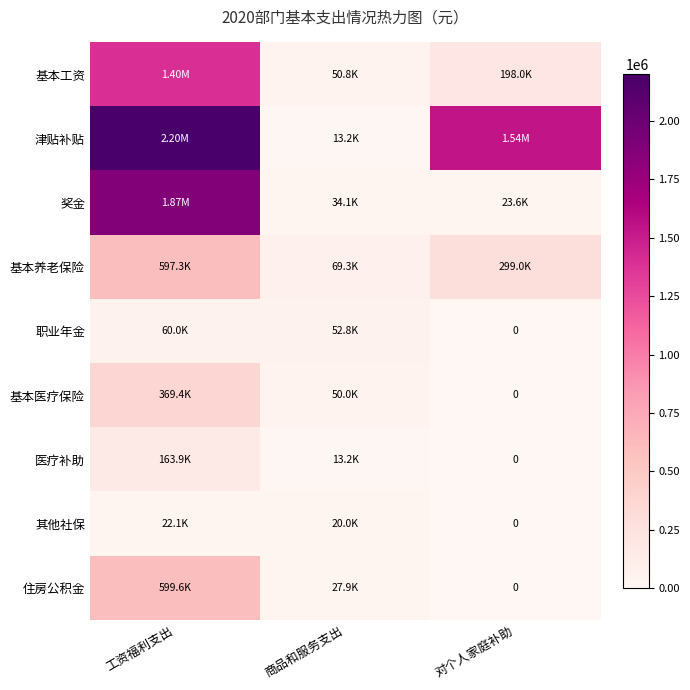

Which series has the largest range (max minus min)?

津贴补贴